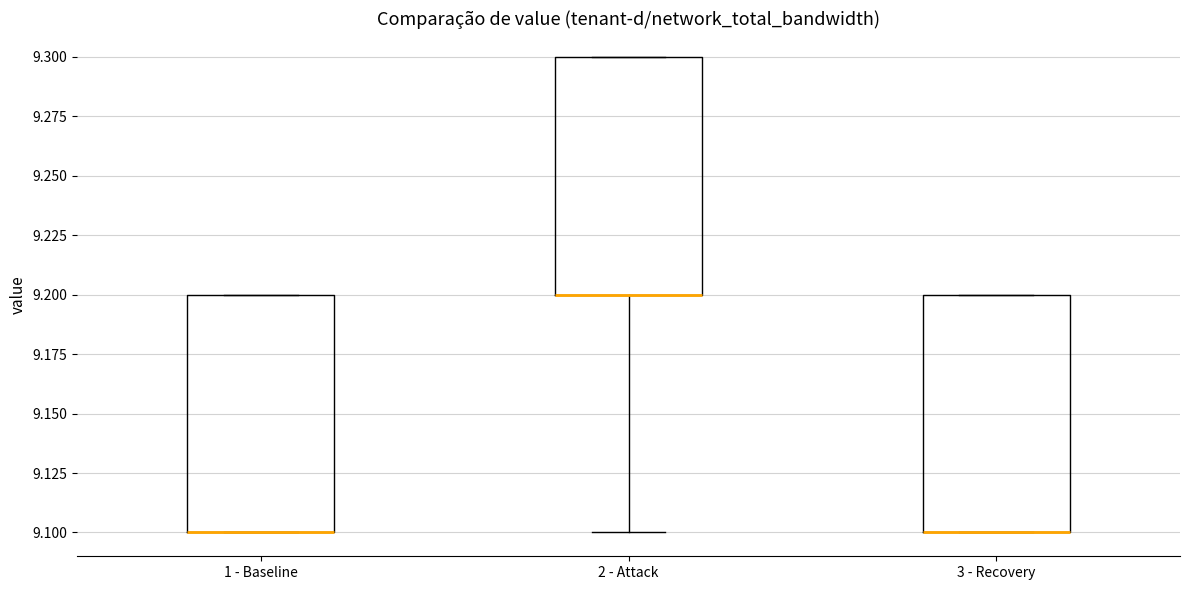

Where is the upper edge of the box for 3 - Recovery on the y-axis? The values are not printed on the chart, so give them approximately, as read against the axis.

9.2